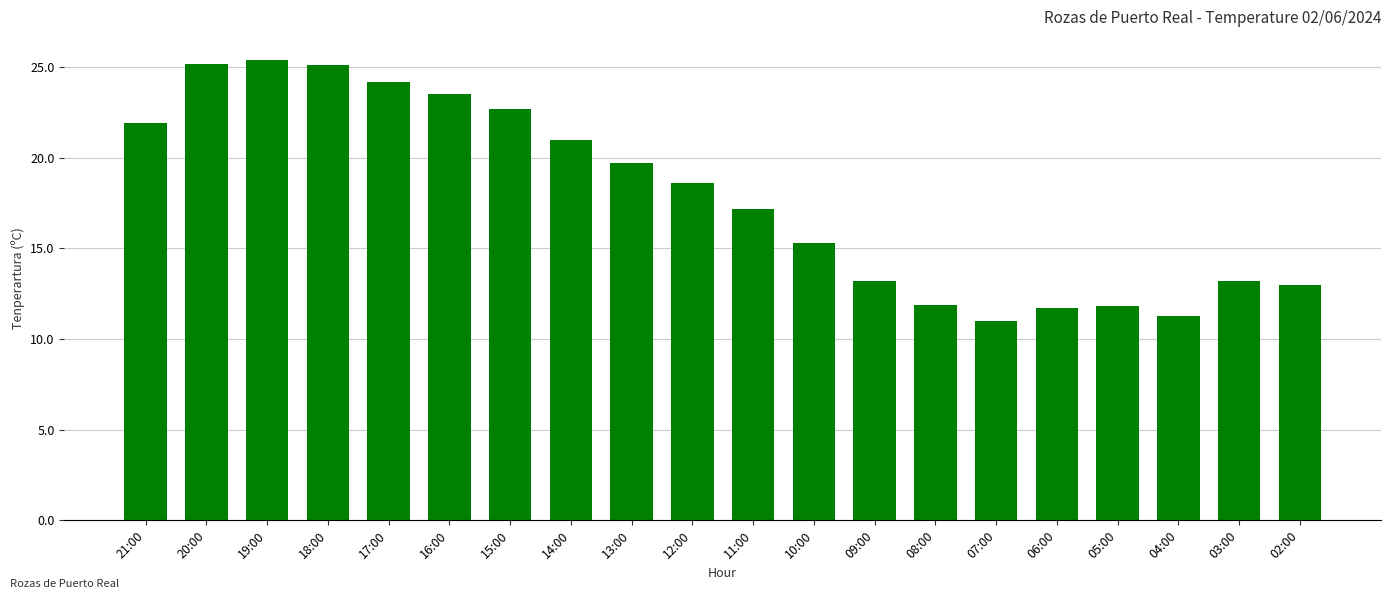

What is the label of the 4th bar from the right?

05:00